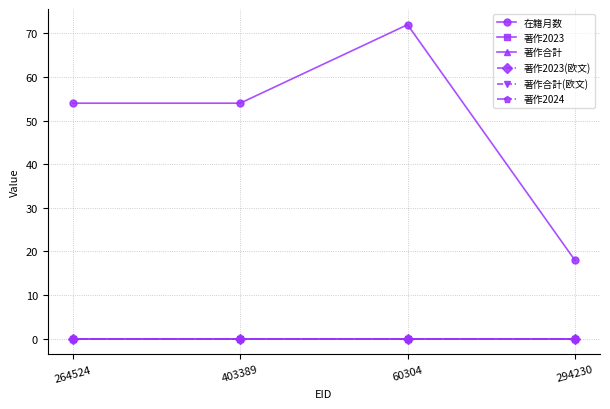

Does the chart have visible grid lines?

Yes